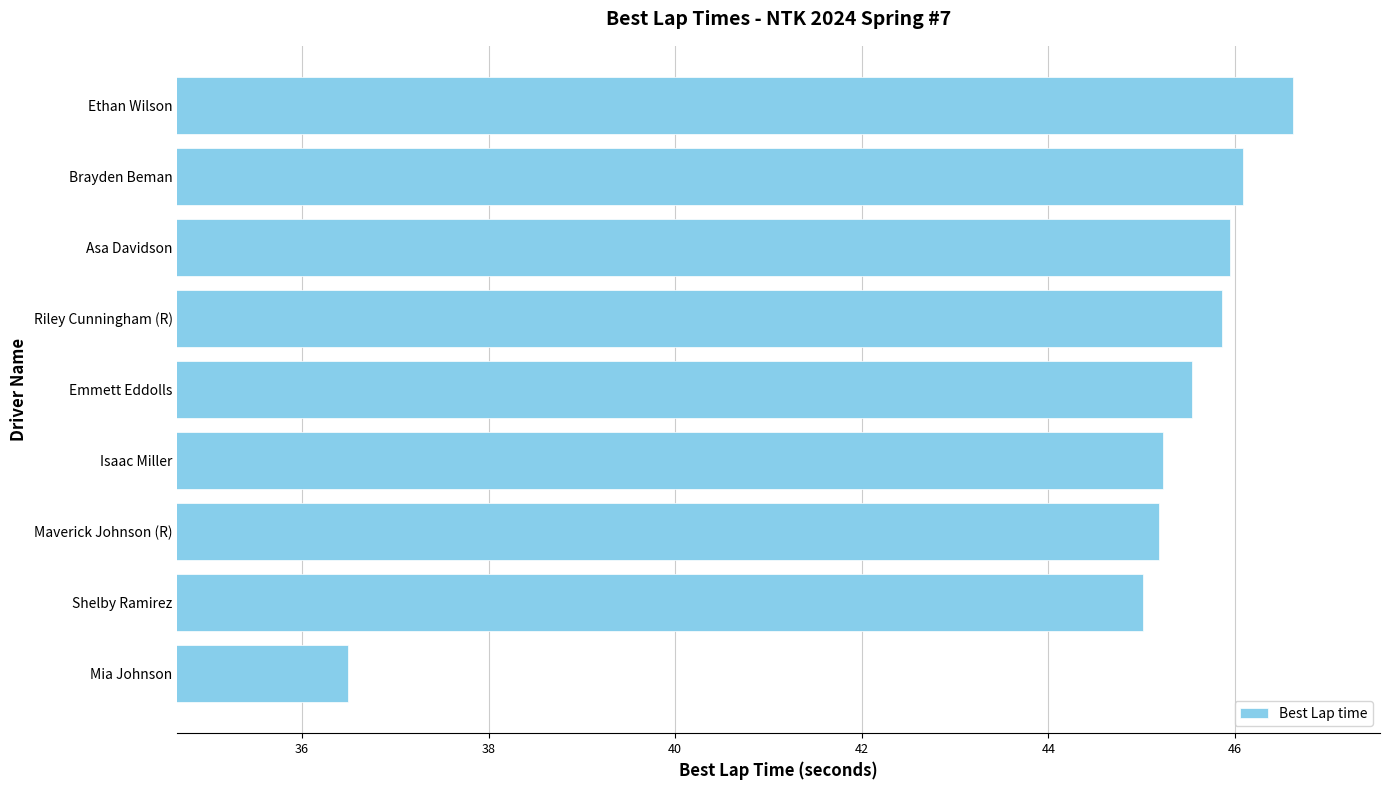

What is the approximate value at Brayden Beman?

46.1